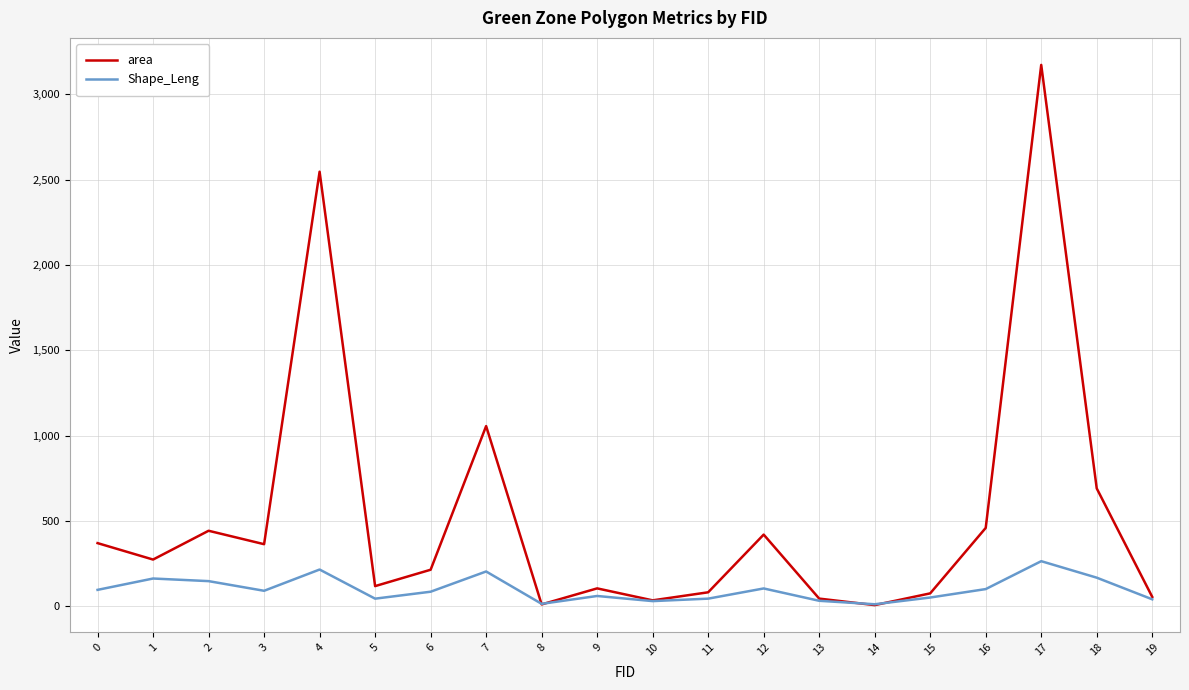

List the series in order of their overall mean, highest first.

area, Shape_Leng